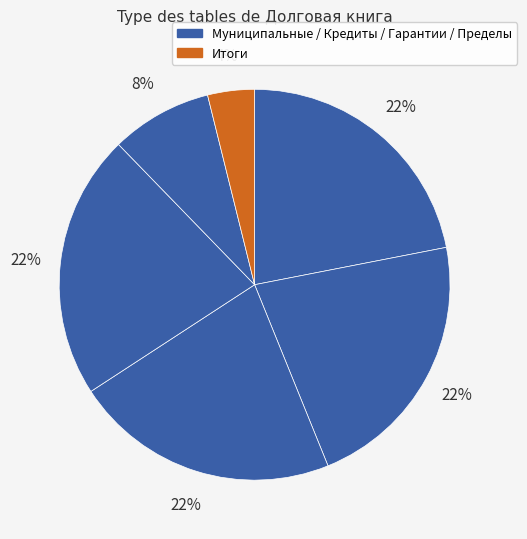

How many segments does this pie chart have?

6